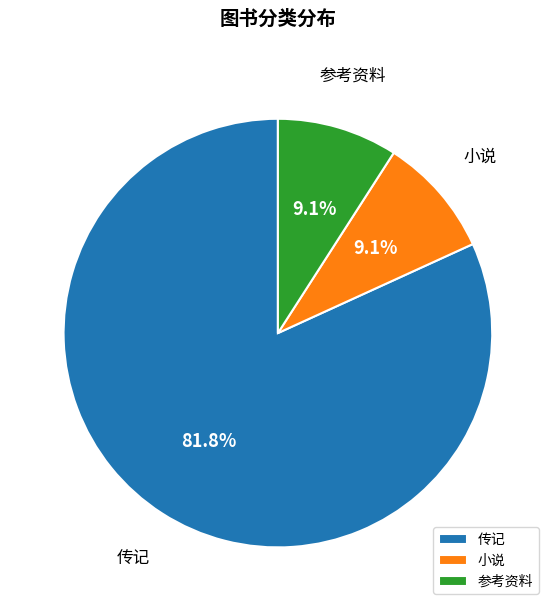

Between 参考资料 and 传记, which is larger?

传记